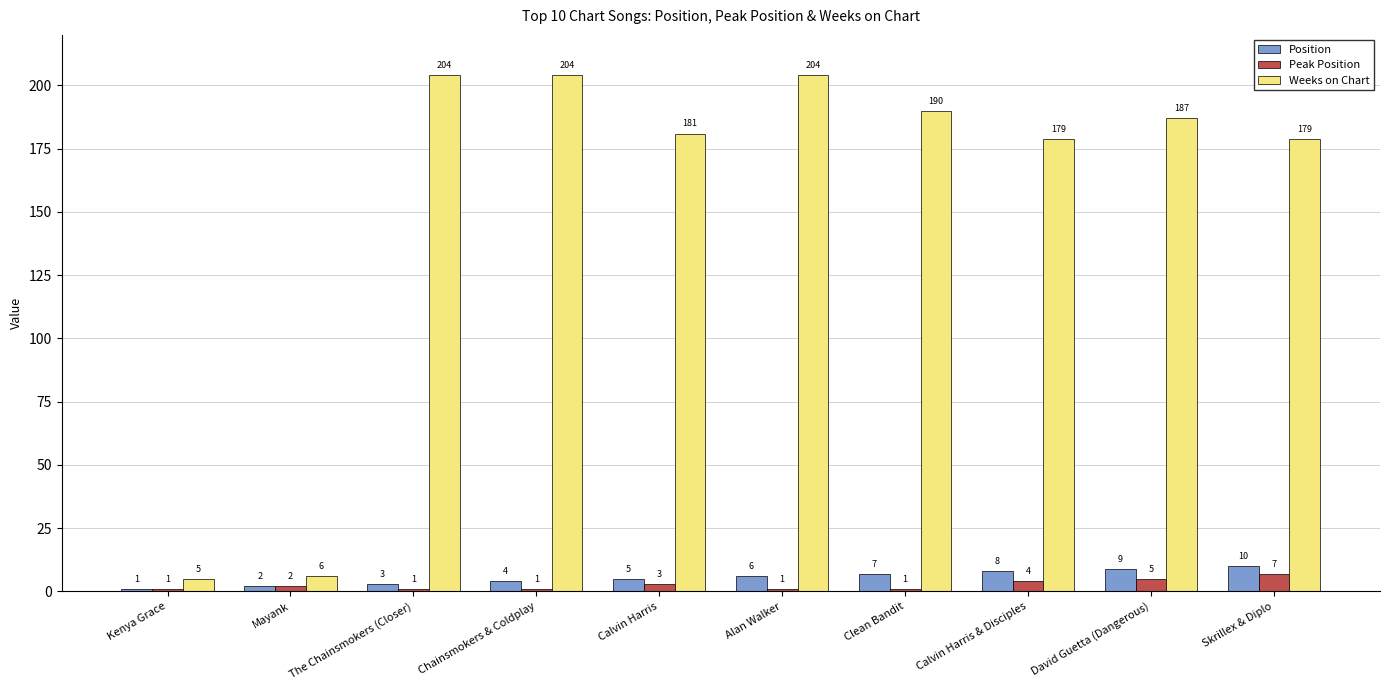

Rank the series at Skrillex & Diplo from highest to lowest value.

Weeks on Chart, Position, Peak Position